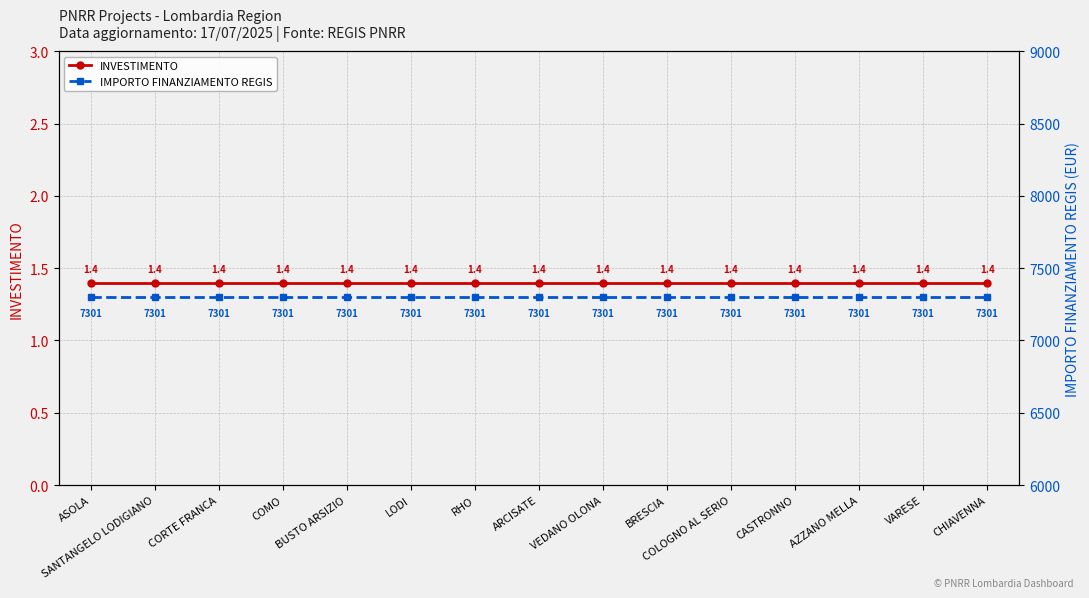

What is the total value across all series at ASOLA?

7302.4